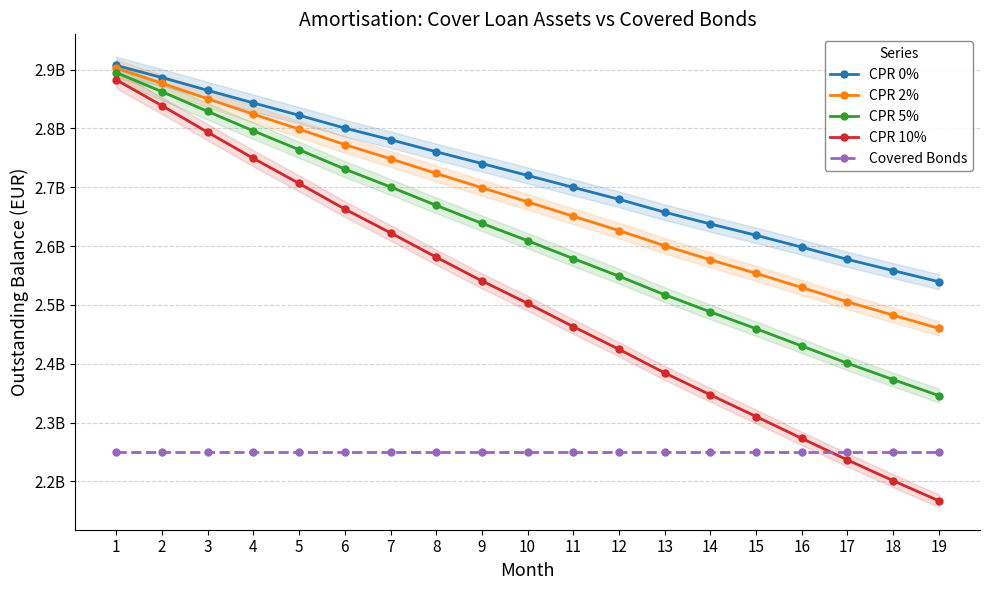

Where is CPR 10% nearest to the value 2524789778?

9